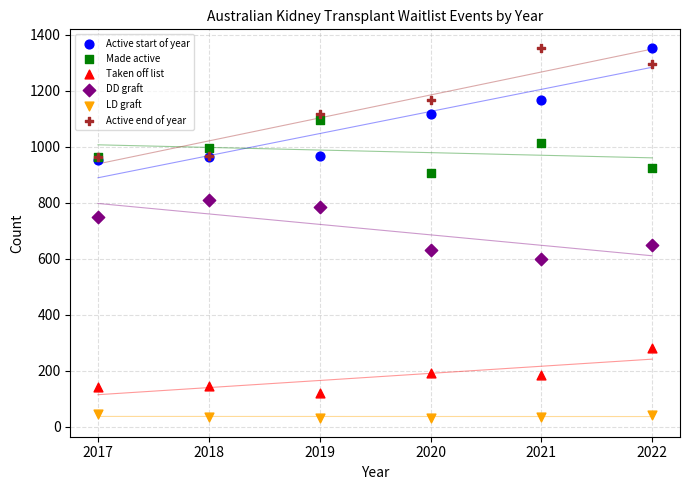

Across all series, what Y value is closest to 692?

648